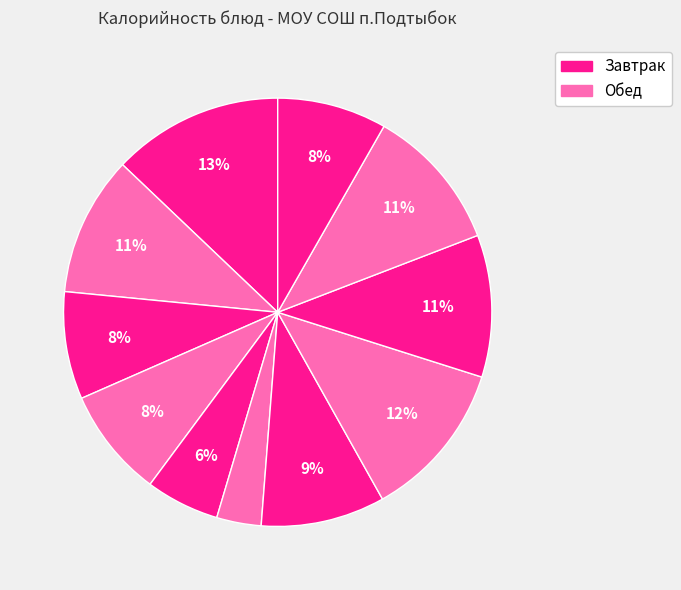

How many segments does this pie chart have?

11